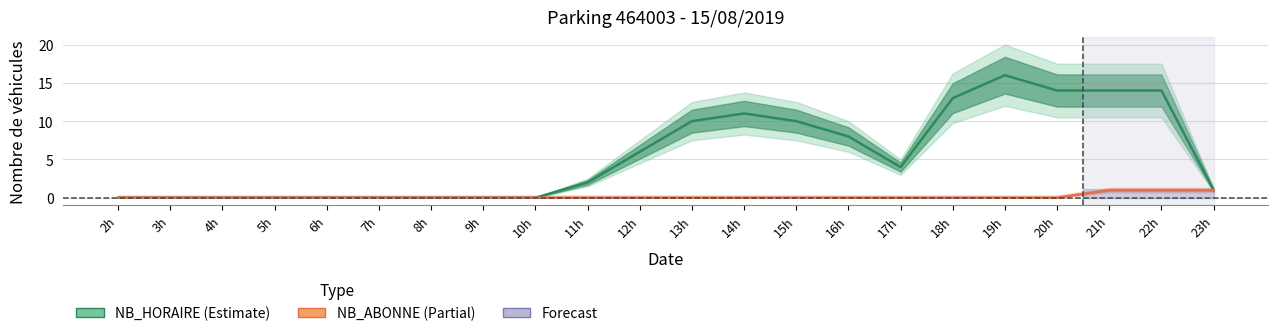

What is the maximum value for NB_ABONNE?

1